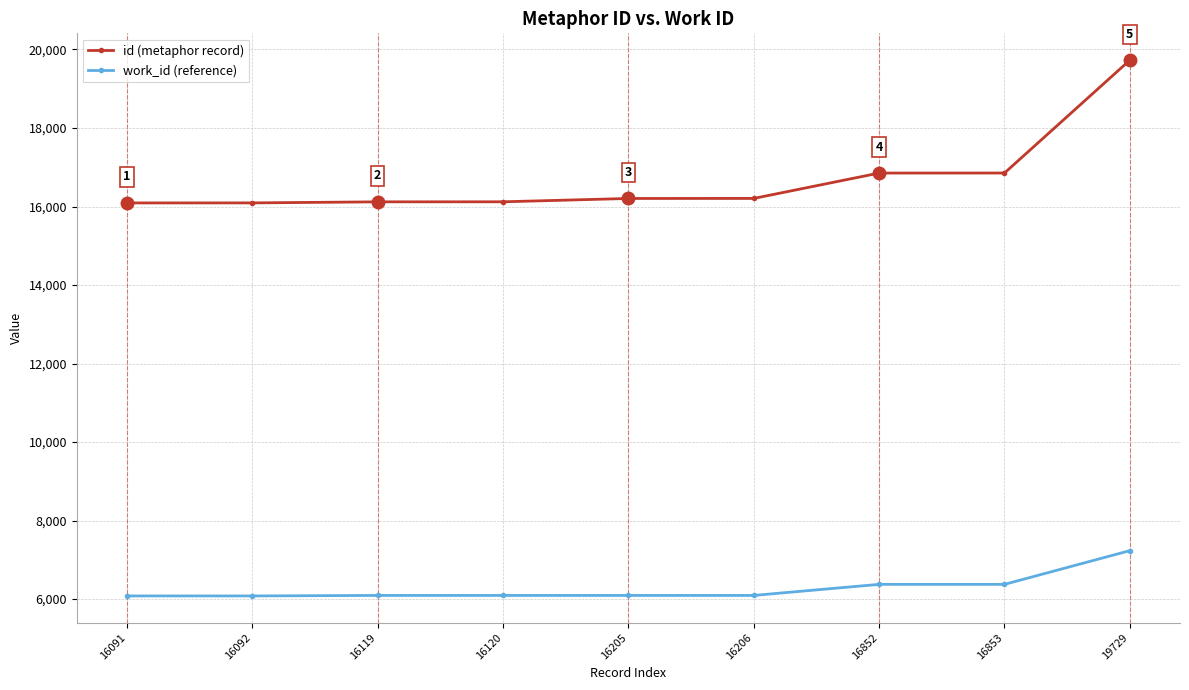

How many categories are shown in the chart?

9